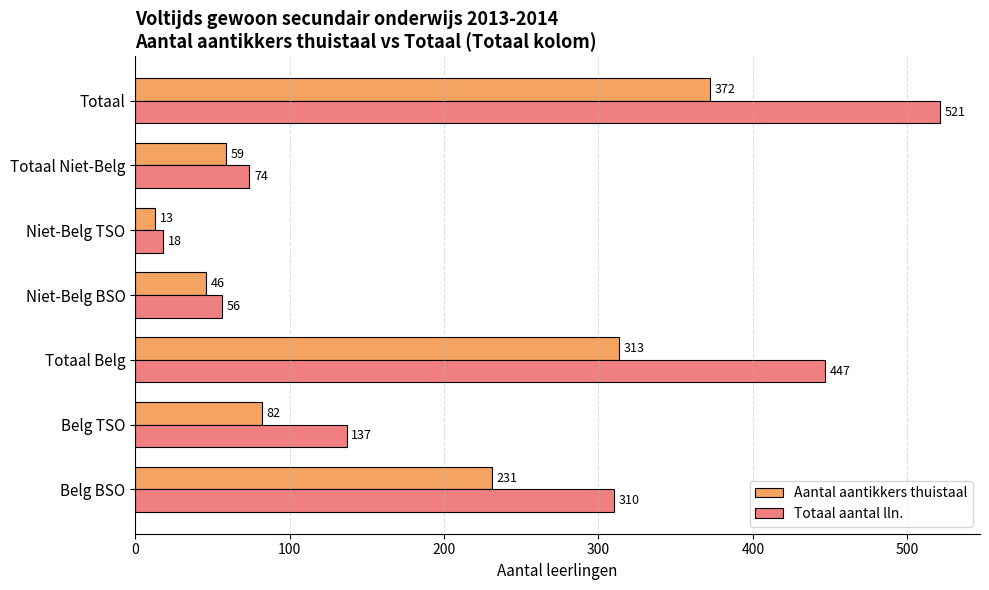

List the series in order of their peak value, highest first.

Totaal aantal lln., Aantal aantikkers thuistaal